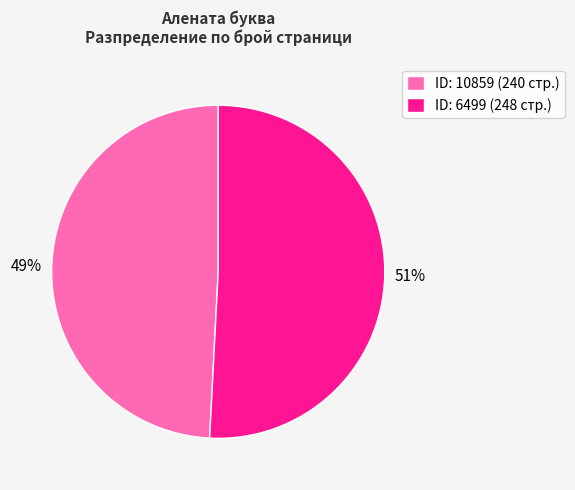

Count the number of slices in the pie.

2